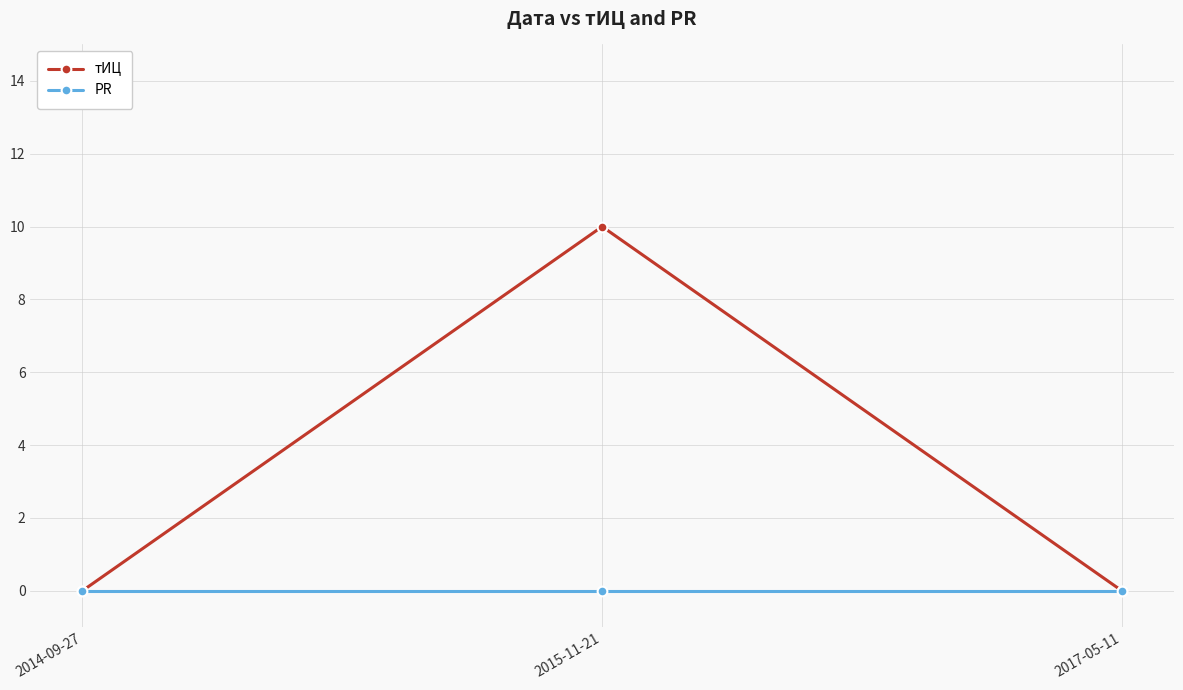

What is the spread (max minus min) of values at 2015-11-21?

10